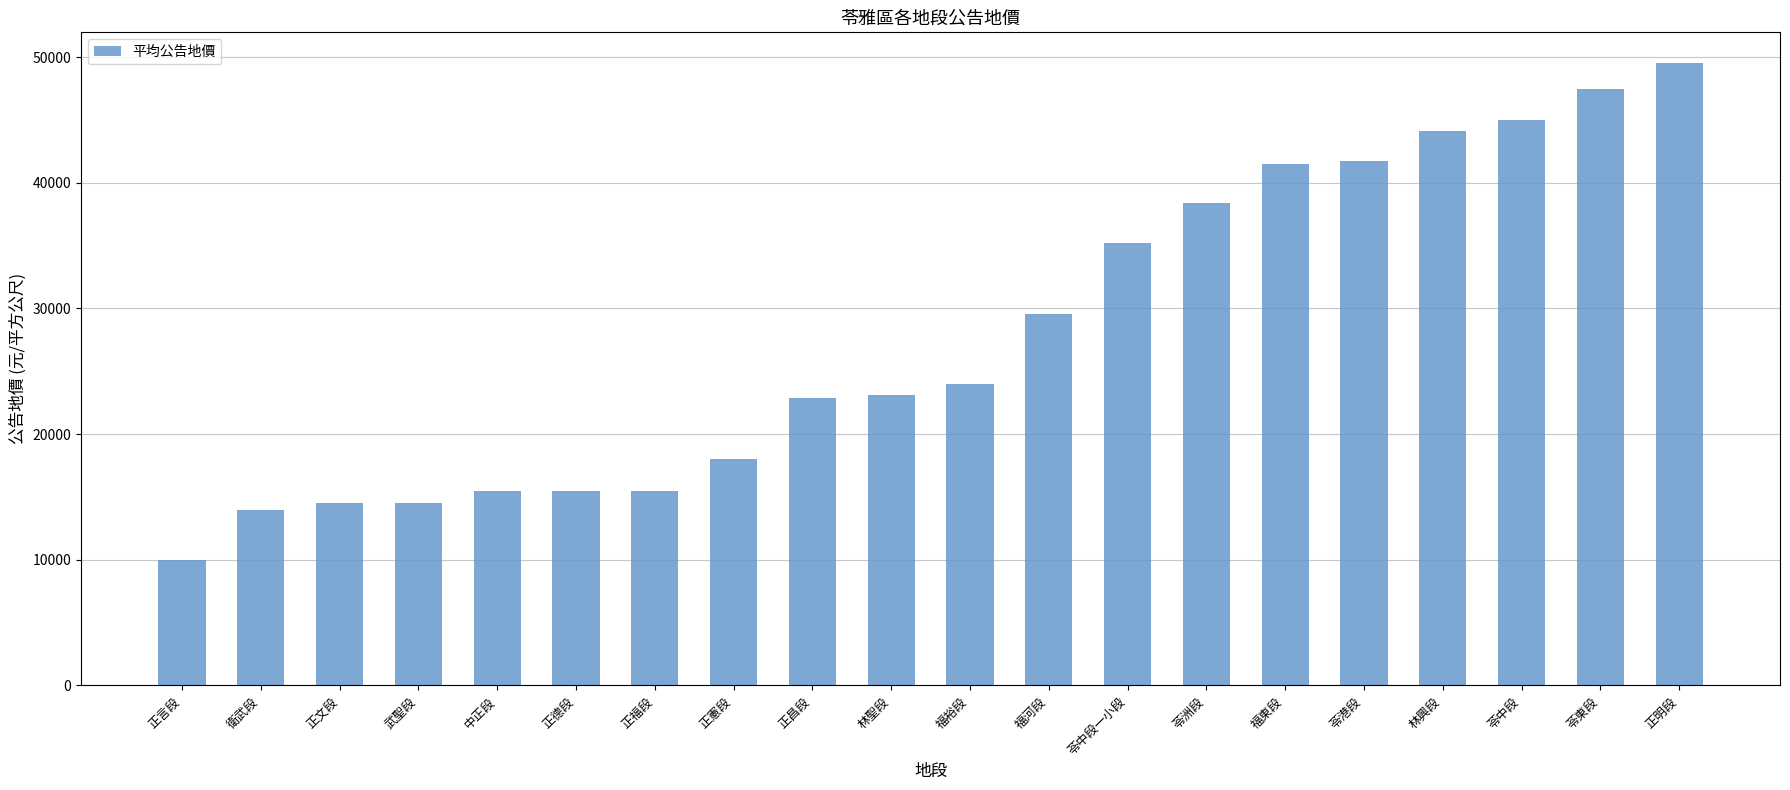

The value at 苓東段 is 47500. True or false?

True